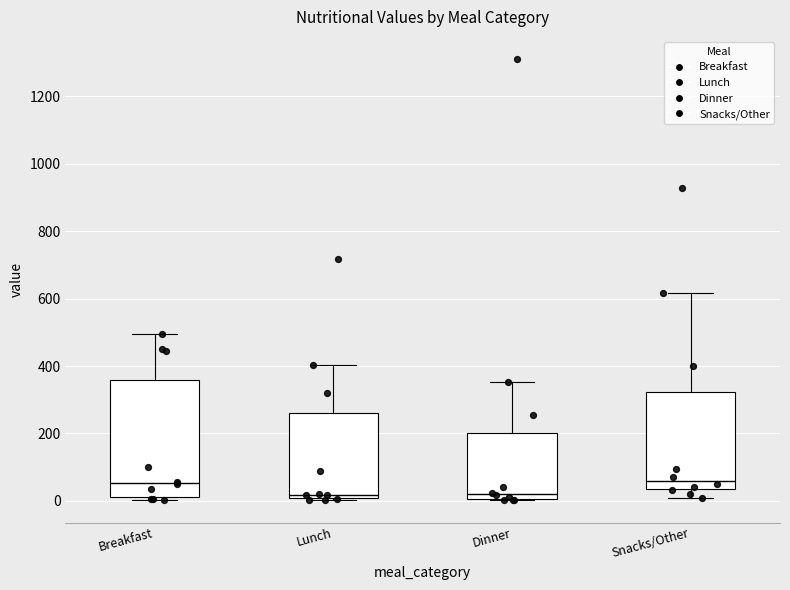

Where does the upper whisker of the box for Snacks/Other end on the y-axis? The values are not printed on the chart, so give them approximately, as read against the axis.

620